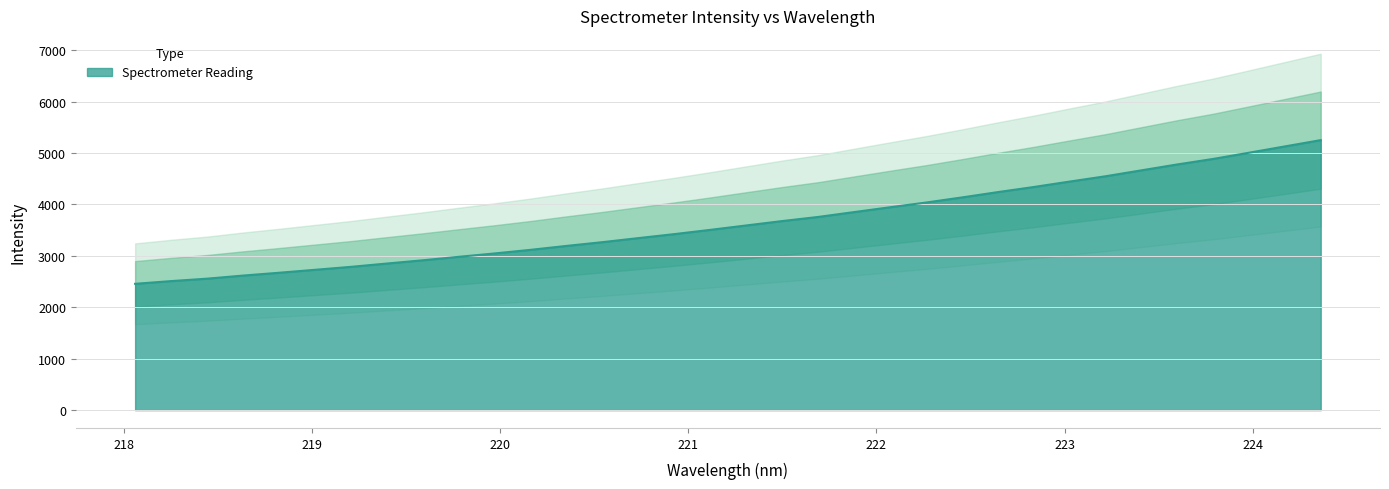

What is the greatest value displayed?

5249.7